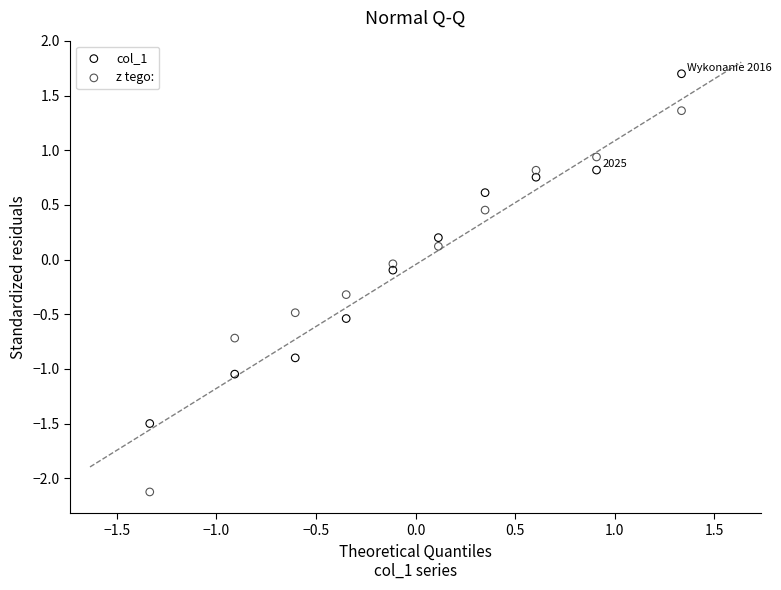

What are all the series names shown in the legend?

col_1, z tego: